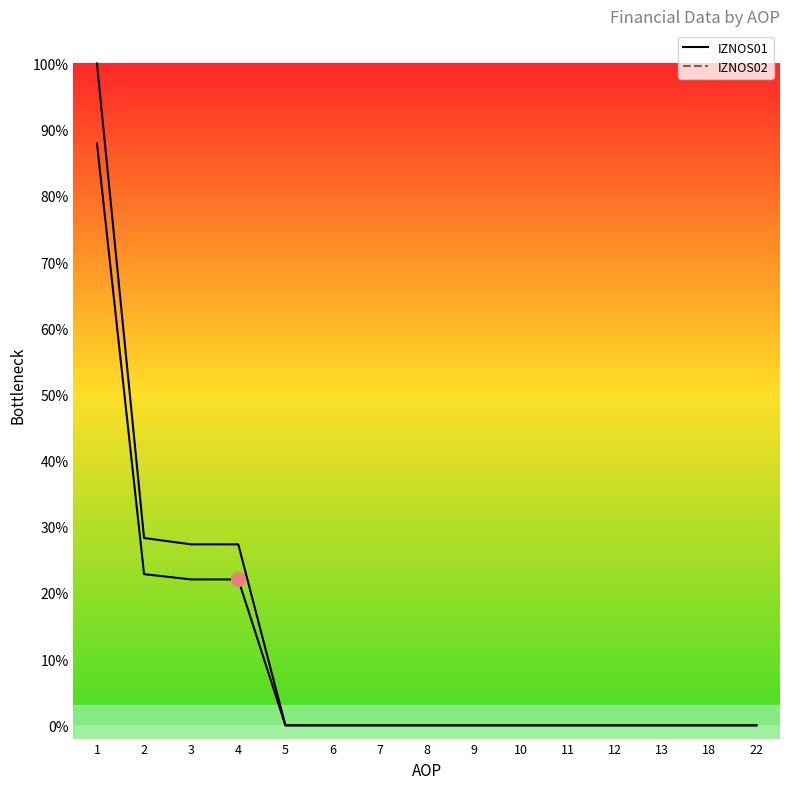

At how many categories does at least one series exceed 0?

4